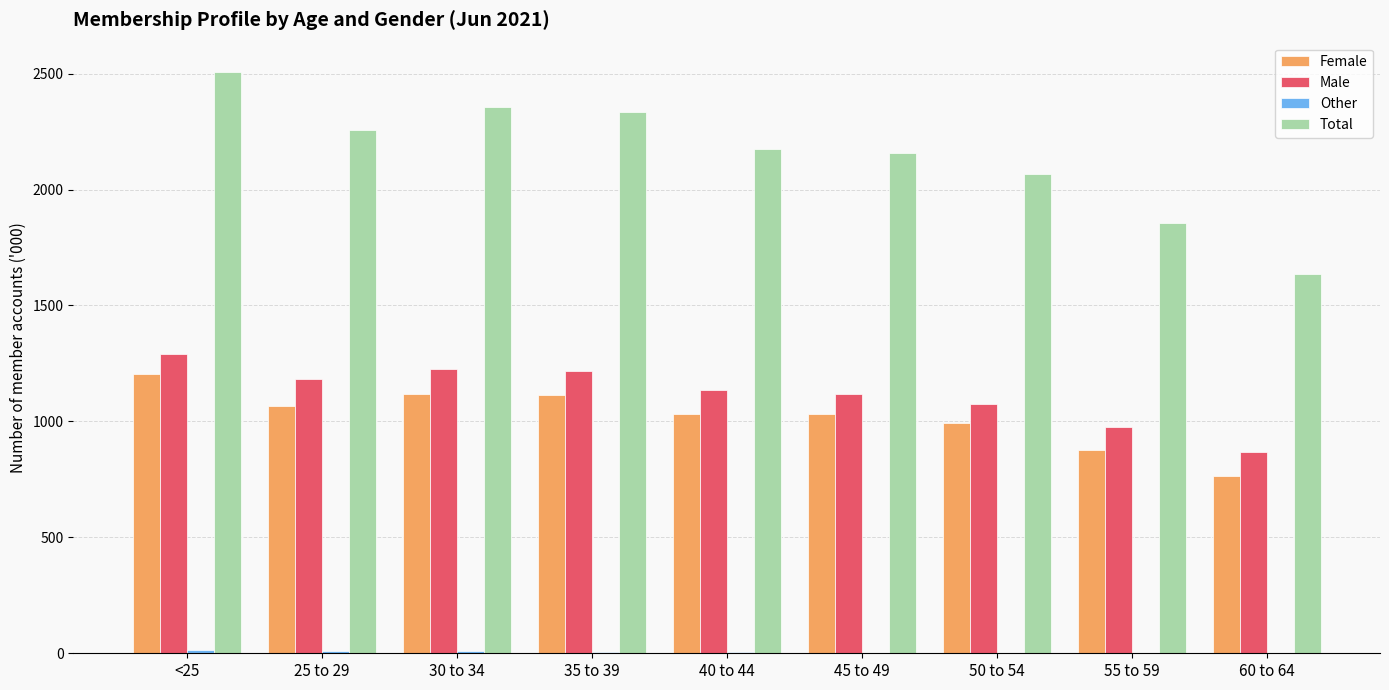

Is the value of Male at 25 to 29 greater than the value of Total at 45 to 49?

No